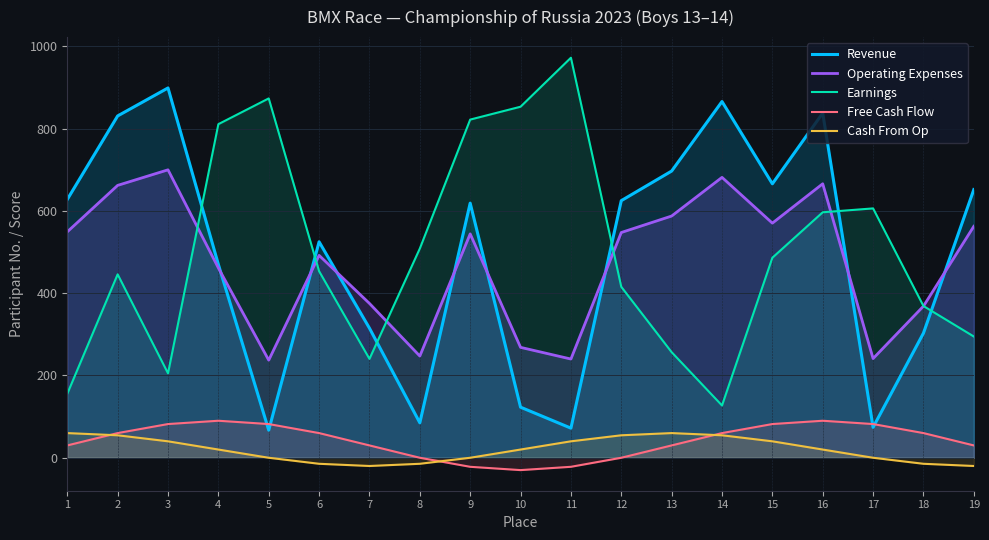

Is the value of Cash From Op at 16 greater than the value of Revenue at 11?

No